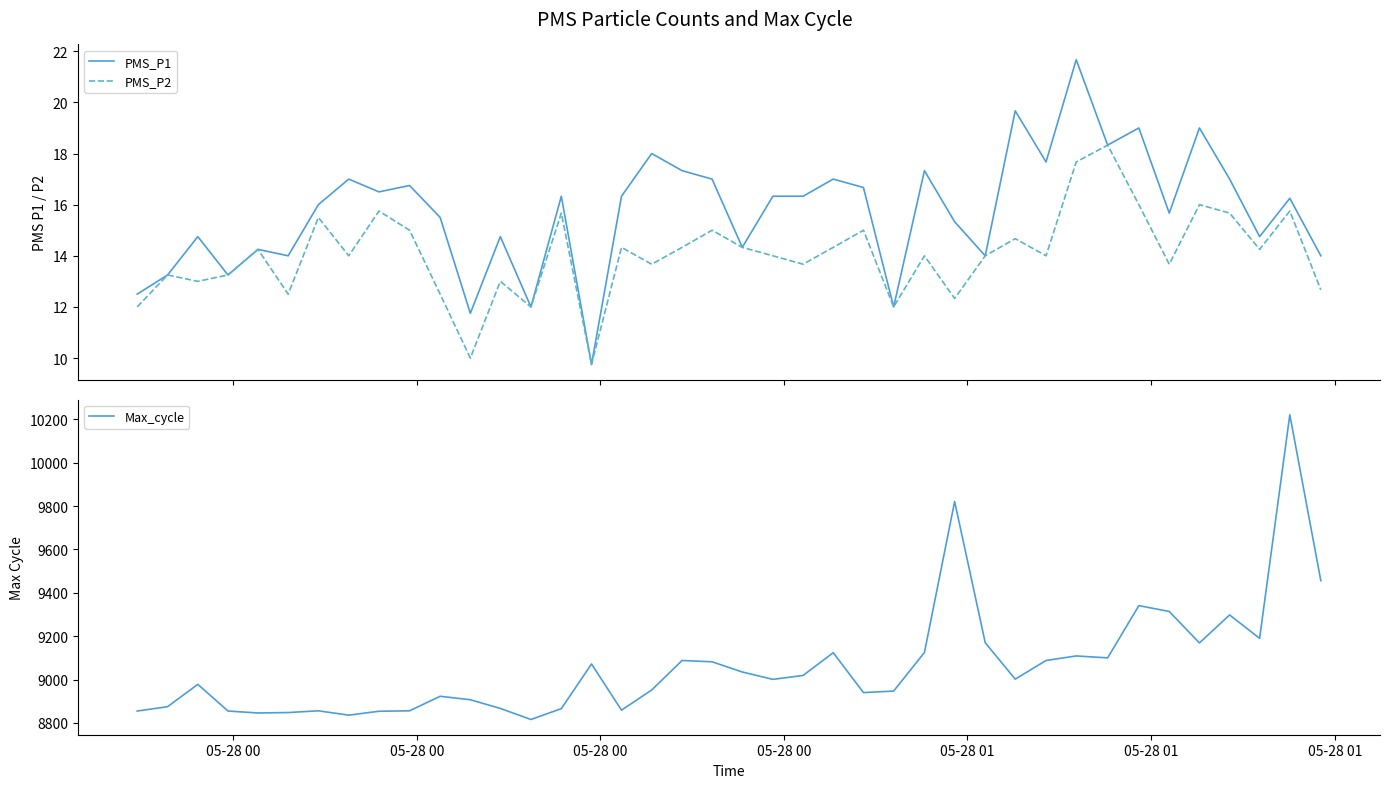

What is the minimum value for Max_cycle?

8816